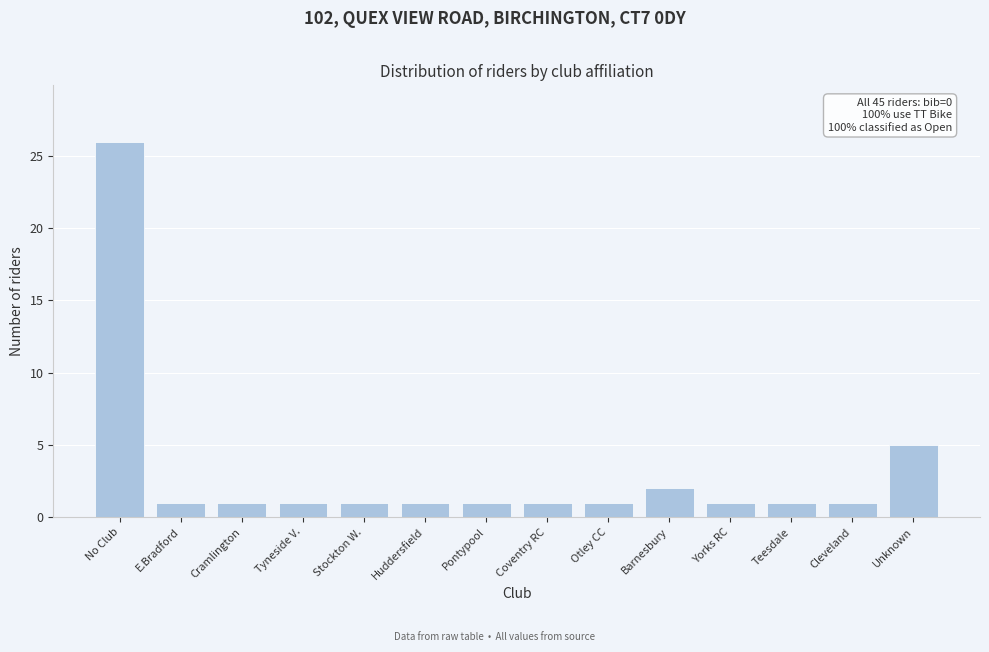

Reading left to right, list all the values displayed in this chart.

26	1	1	1	1	1	1	1	1	2	1	1	1	5